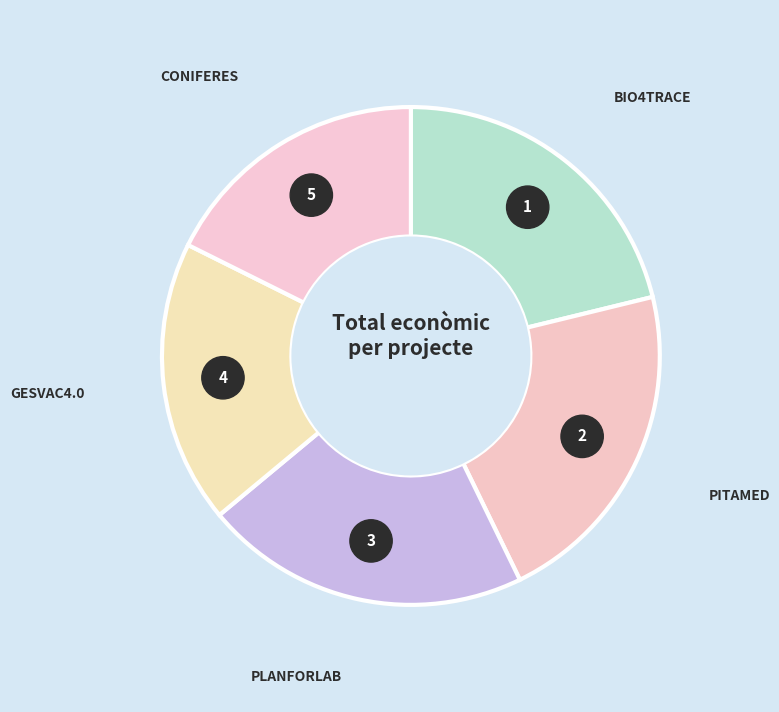

The BIO4TRACE slice represents 13% of the pie. True or false?

False